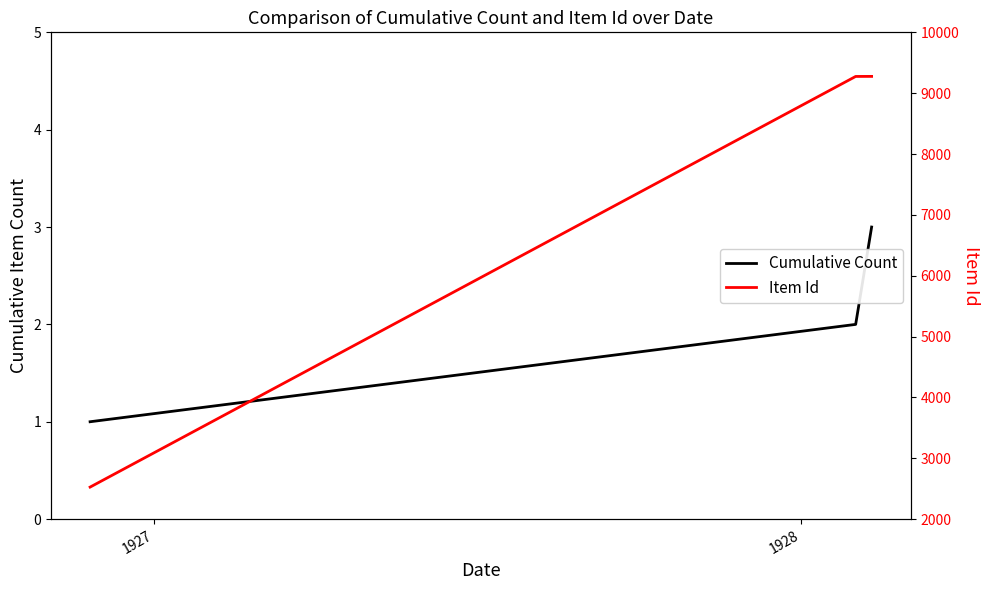

Is it true that Item Id equals 15943 at 1928?

False